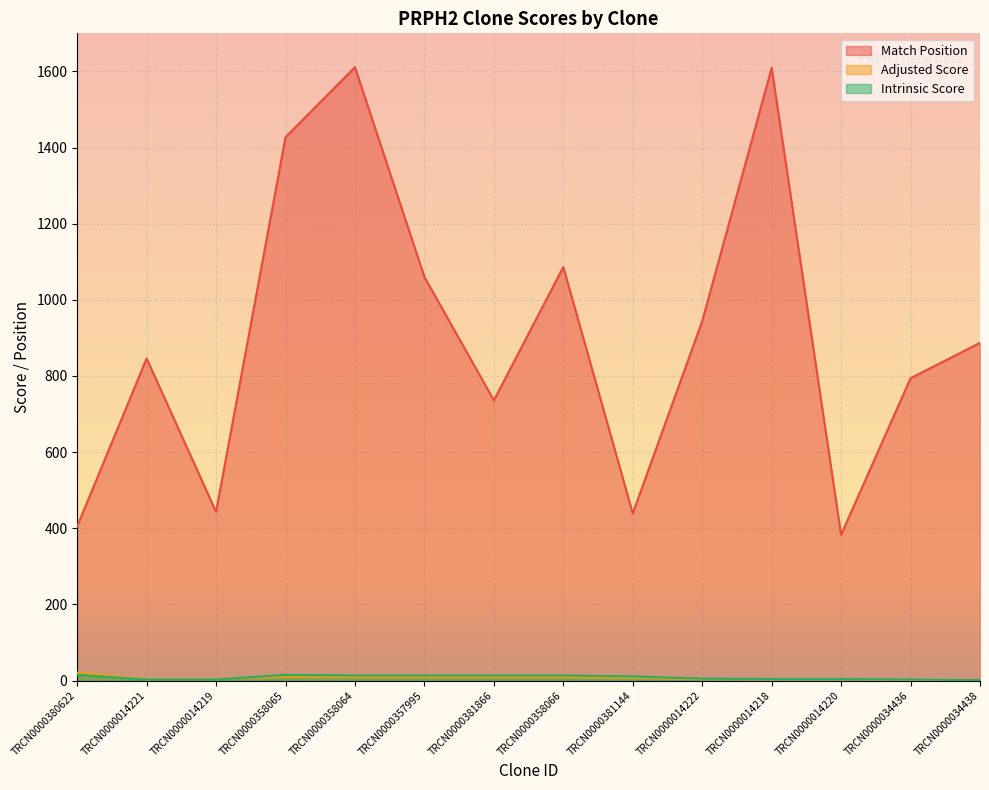

At which label does Intrinsic Score first exceed 10?

TRCN0000380622